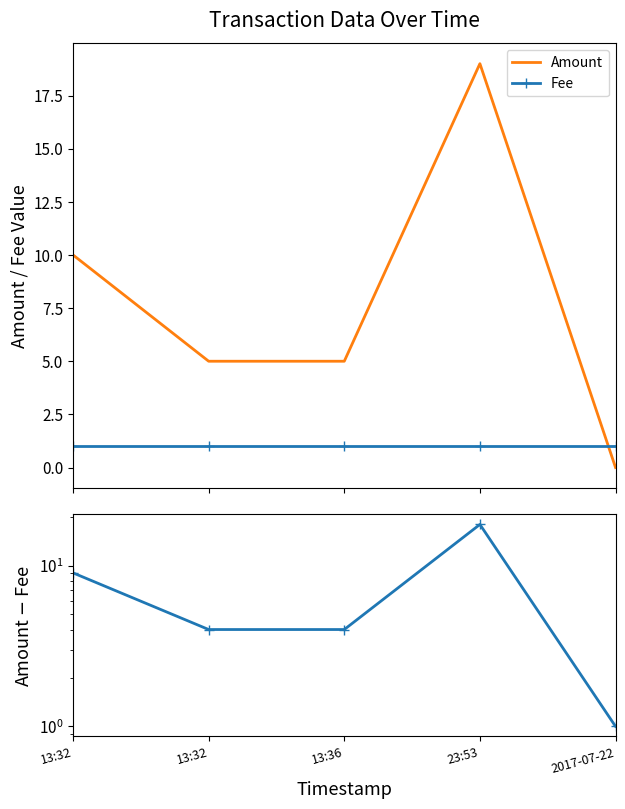

Is it true that Amount equals 5 at 13:36?

True